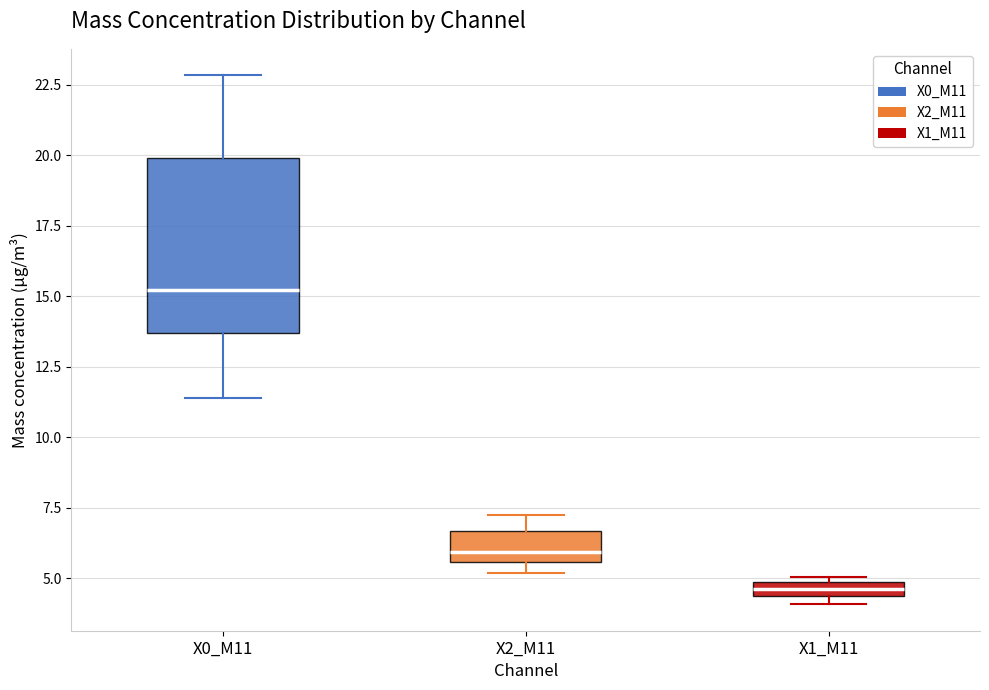

Which box is the tallest, from its lower edge to its upper edge?

X0_M11